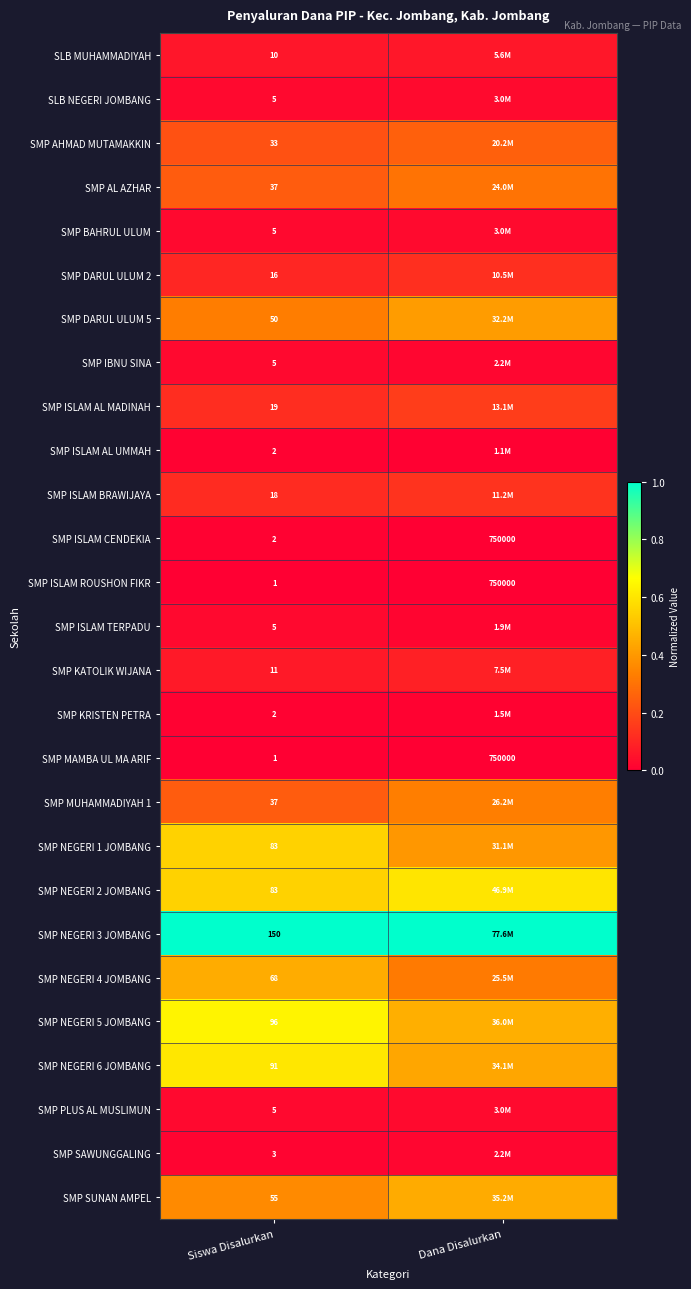

List the labels in order of SMP ISLAM ROUSHON FIKR value, smallest first.

Siswa Disalurkan, Dana Disalurkan